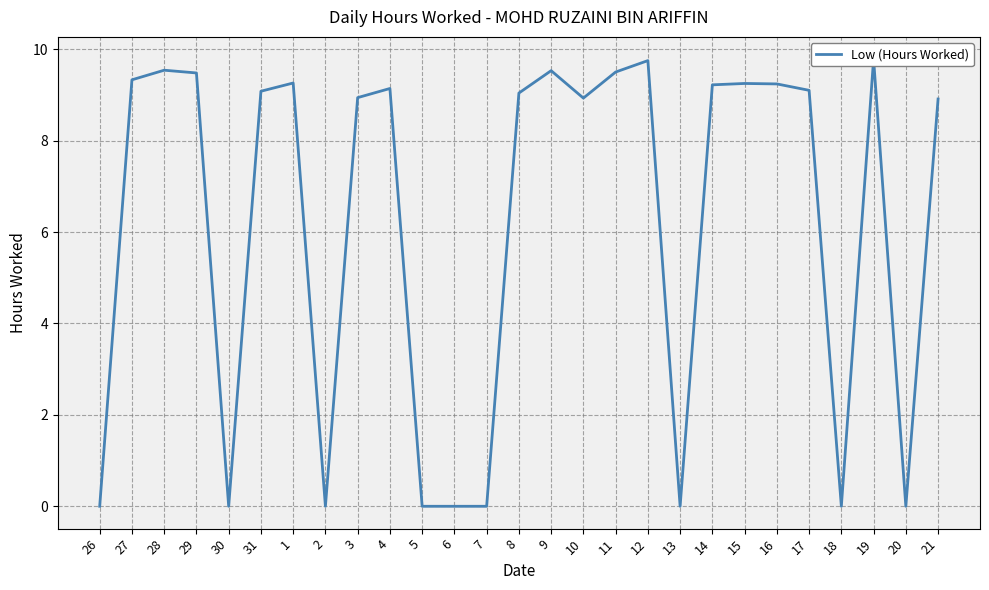

List the labels in order of value, largest first.

19, 12, 28, 9, 11, 29, 27, 1, 15, 16, 14, 4, 17, 31, 8, 3, 10, 21, 26, 30, 2, 5, 6, 7, 13, 18, 20